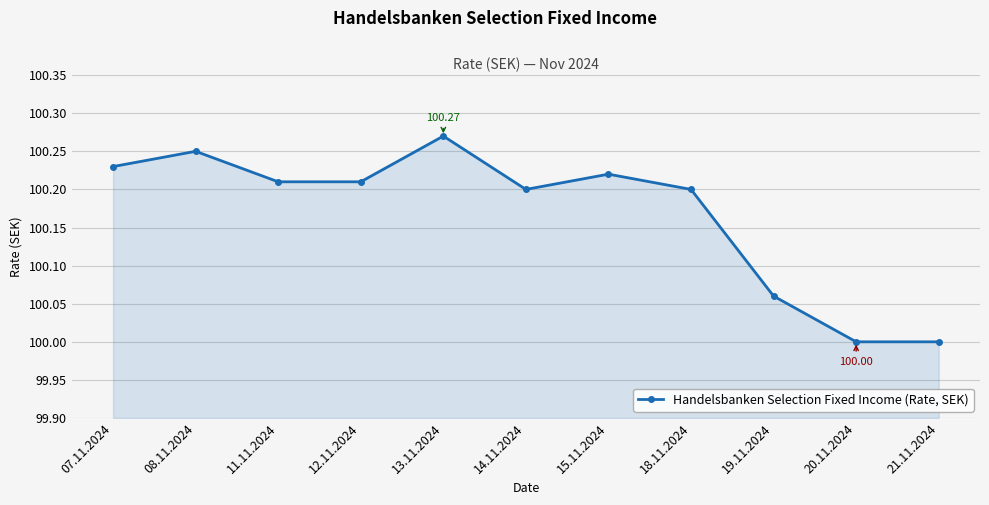

What is the difference between the maximum and second lowest values?

0.3